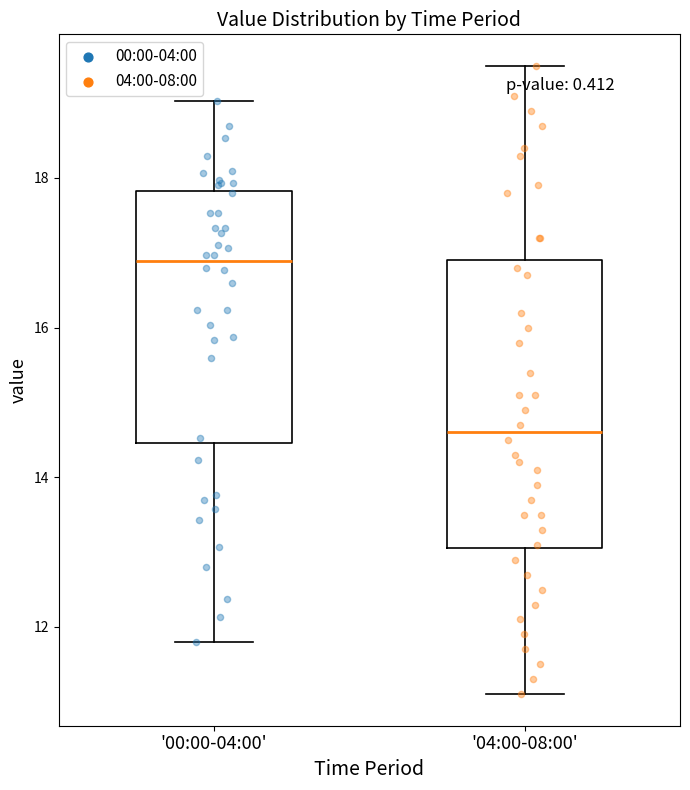

Reading left to right, read every box against the y-axis: the position of its median line, the range the box covers, and the ends of its whiskers. The values are not printed on the chart, so give them approximately, as read against the axis.

'00:00-04:00': median 16.8, box 14.4 to 17.8, whiskers 11.8 to 19.0
'04:00-08:00': median 14.6, box 13.0 to 17.0, whiskers 11.2 to 19.6